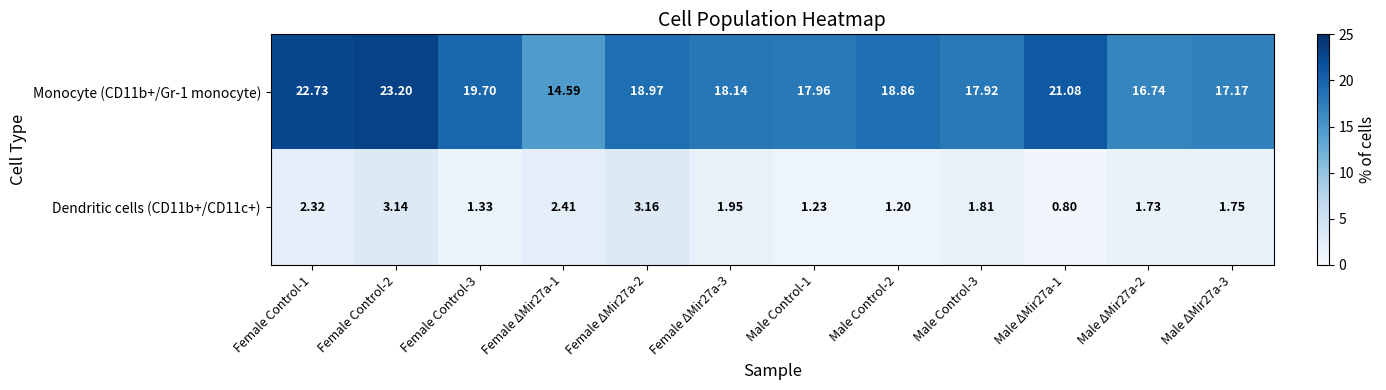

How many values in the Dendritic cells (CD11b+/CD11c+) series are below 1?

1